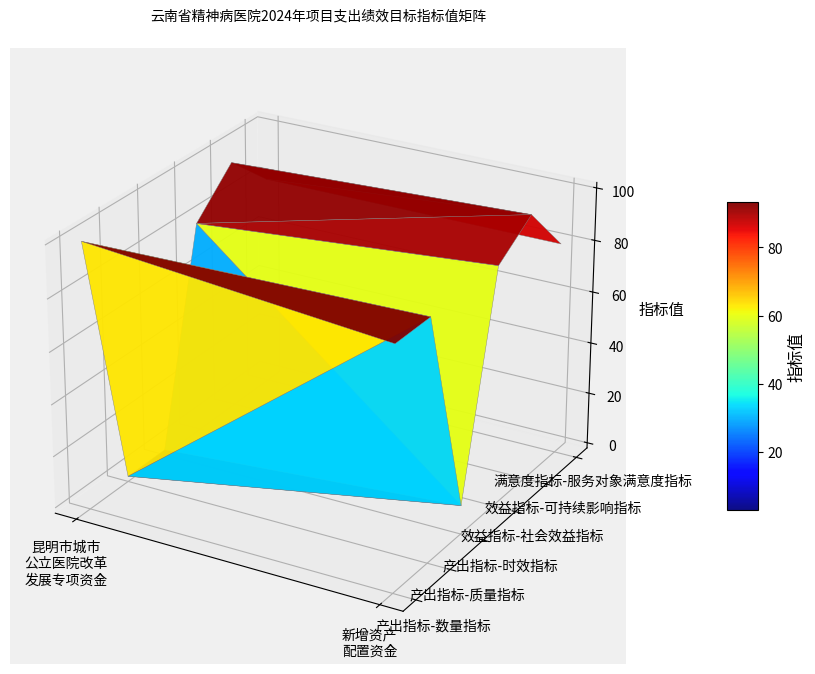

At which label does 效益指标 reach its minimum?

数量指标